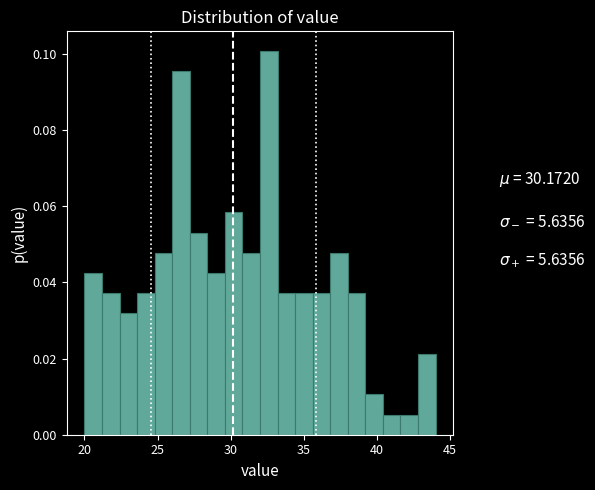

Around what value on the x-axis is the tallest bar? Give the approximate position of its centre, as read against the axis.

32.5